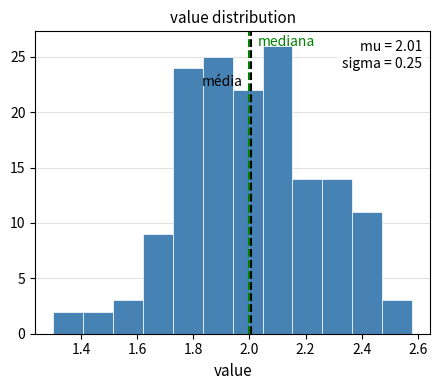

Which range on the x-axis has the tallest bar?

2.04 to 2.16